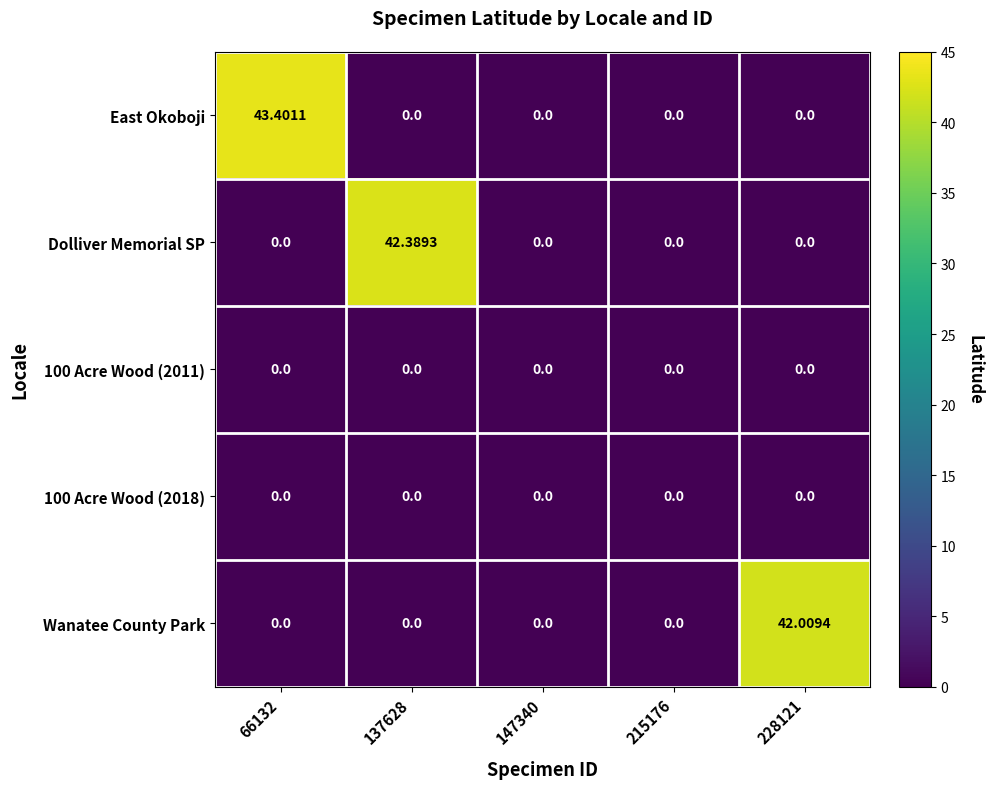

Between 137628 and 228121, which series saw the biggest shift?

Dolliver Memorial SP